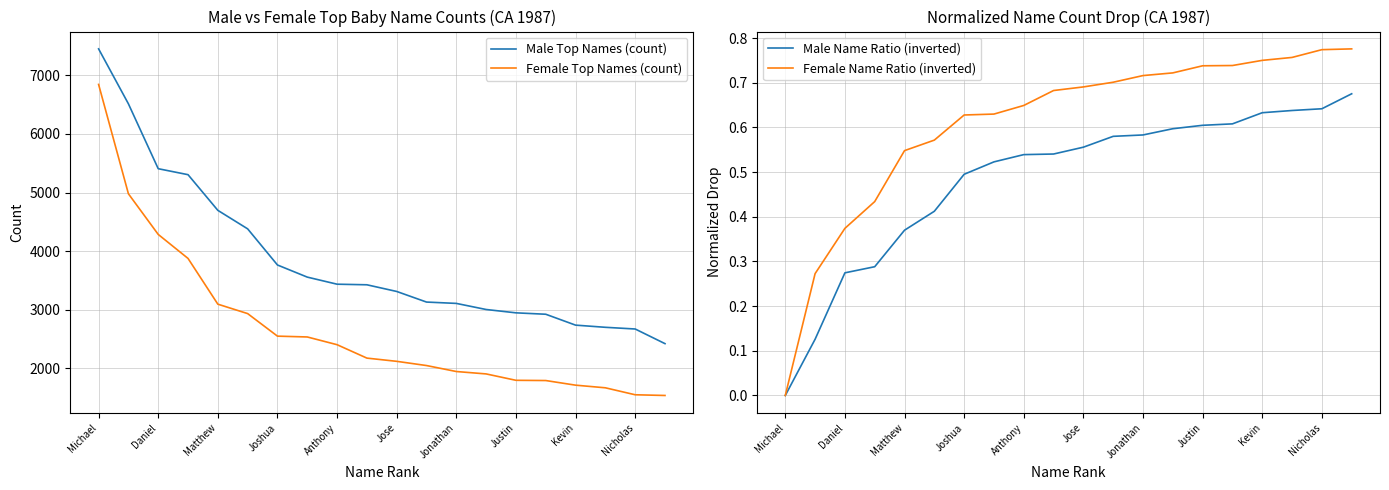

True or false: Male Top Names (count) and Female Name Ratio (inverted) intersect in this chart.

False